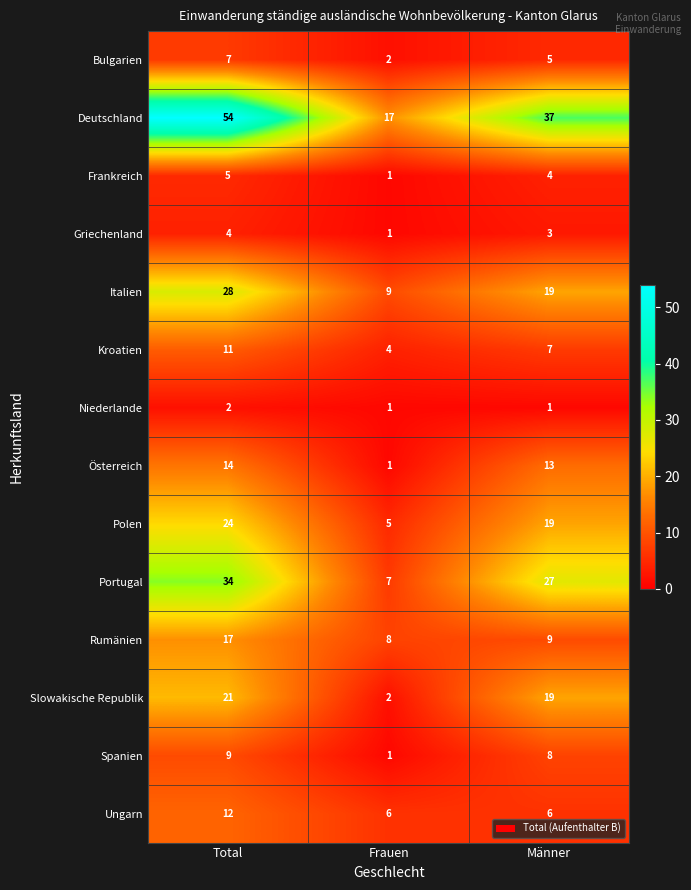

What is the maximum value for Bulgarien?

7